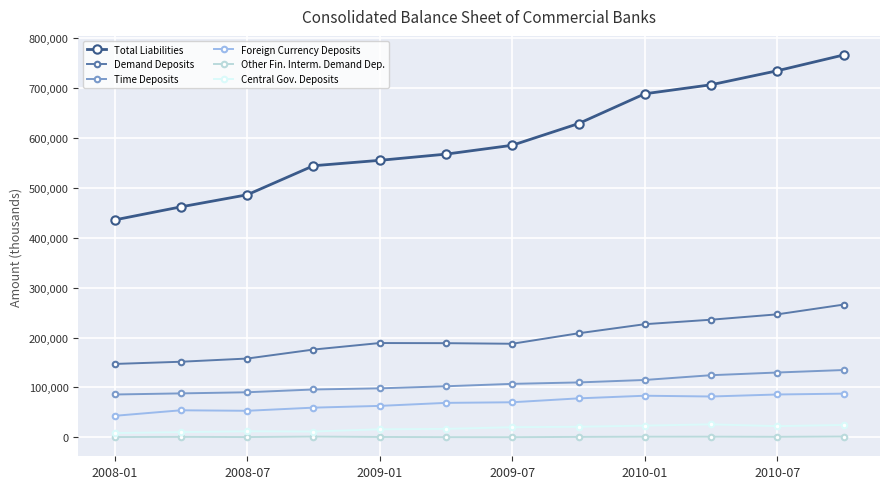

What are all the series names shown in the legend?

Total Liabilities, Demand Deposits, Time Deposits, Foreign Currency Deposits, Other Fin. Interm. Demand Dep., Central Gov. Deposits